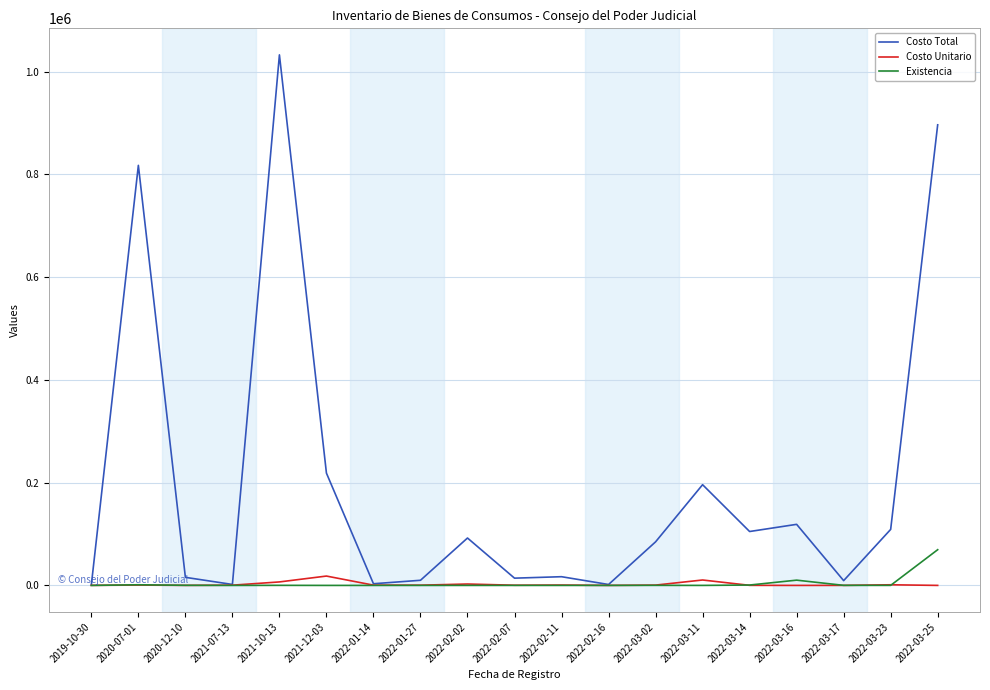

Between 2021-12-03 and 2022-02-02, which series saw the biggest shift?

Costo Total